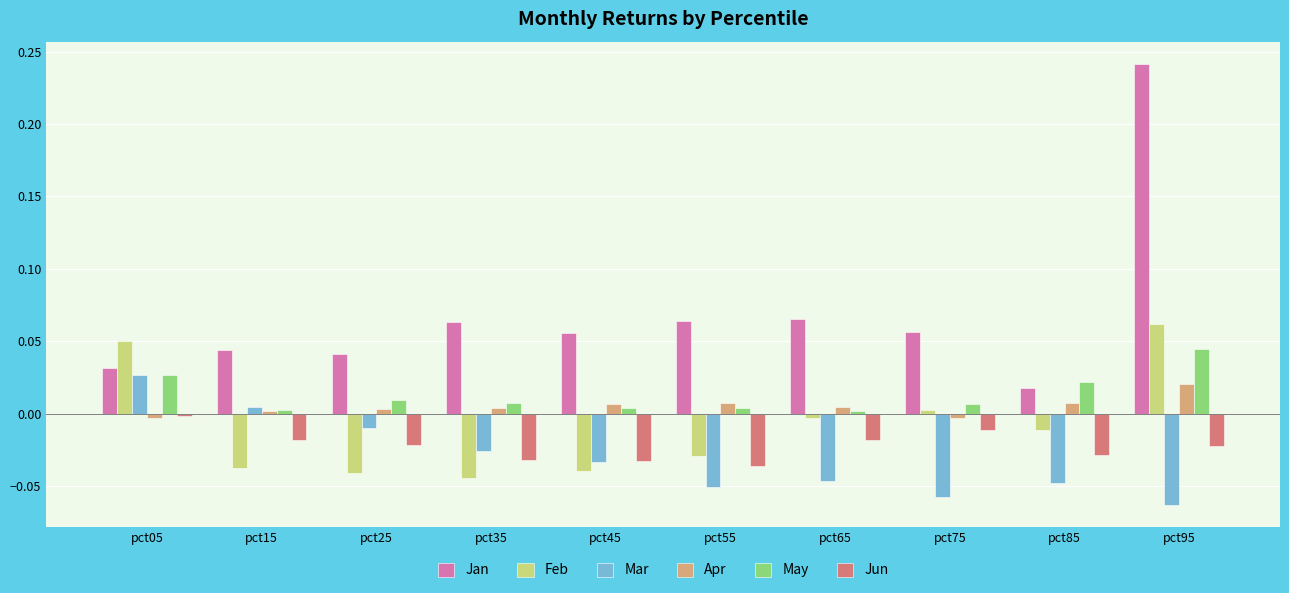

Which series has the largest range (max minus min)?

Jan